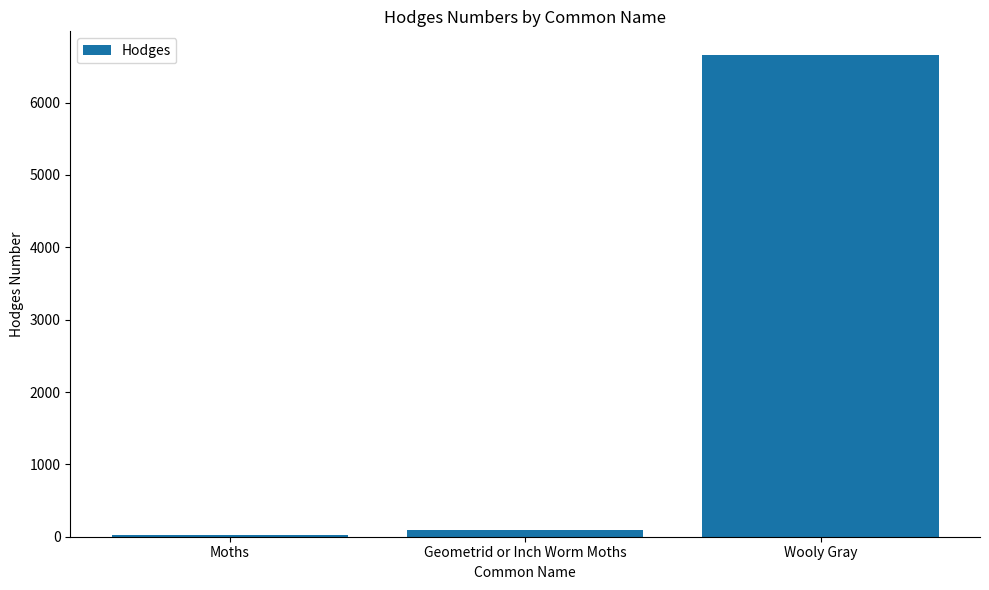

How many distinct data groups are displayed?

1